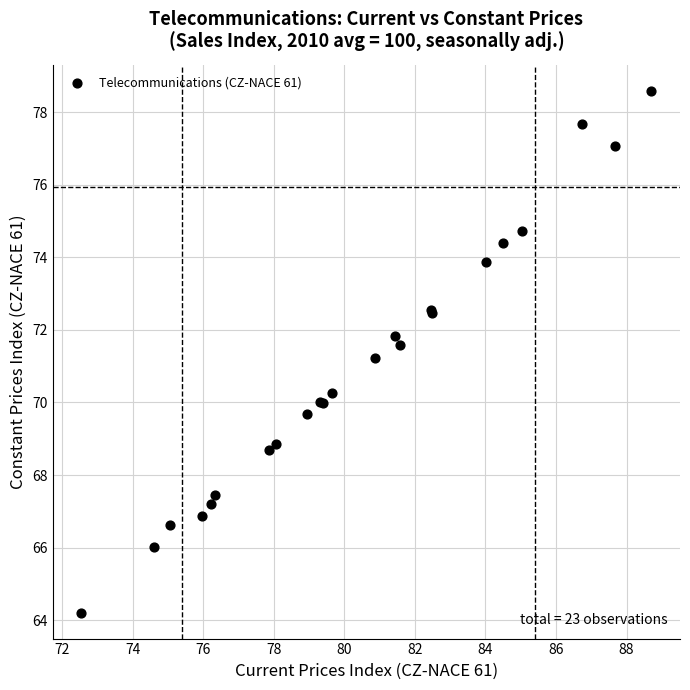

What Y value in the scatter plot is closest to 71?

71.2